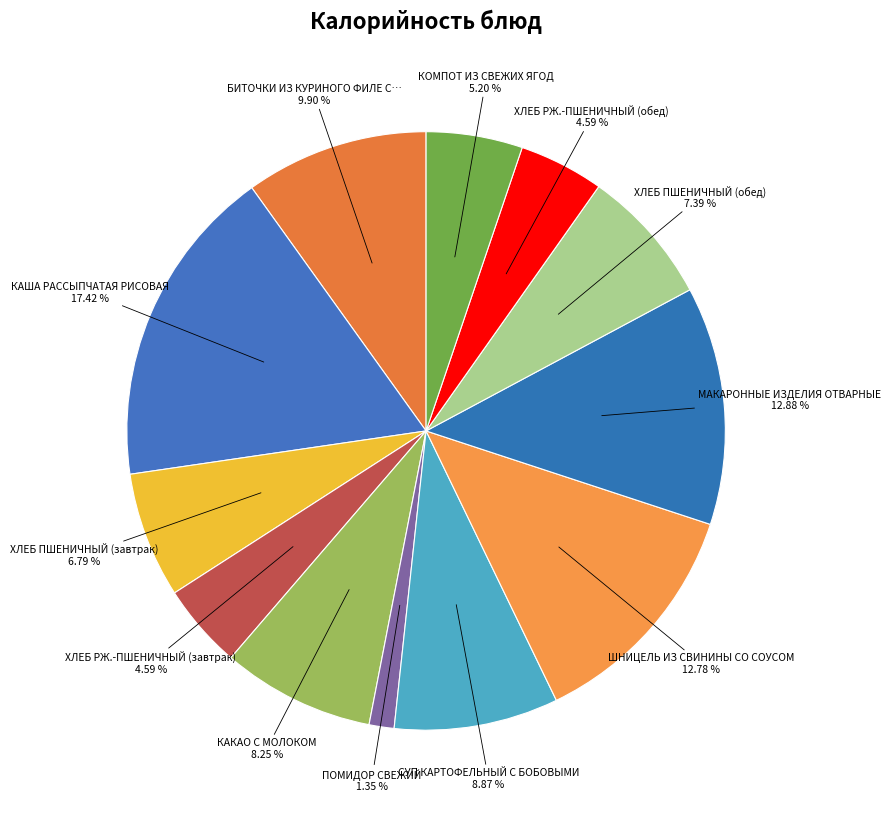

How many segments does this pie chart have?

12